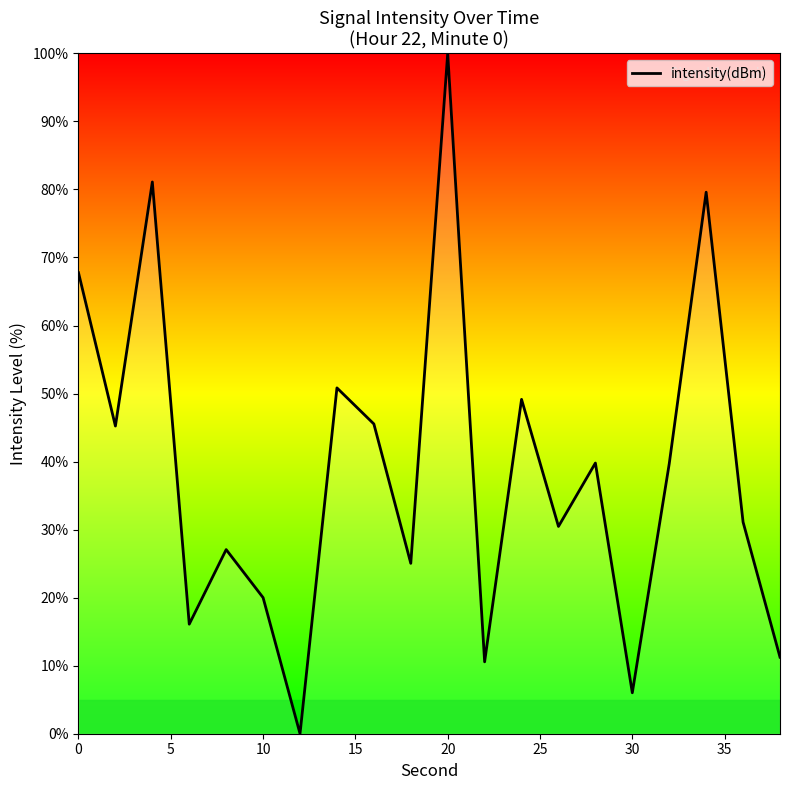

What is the maximum value shown in the chart?

100.0